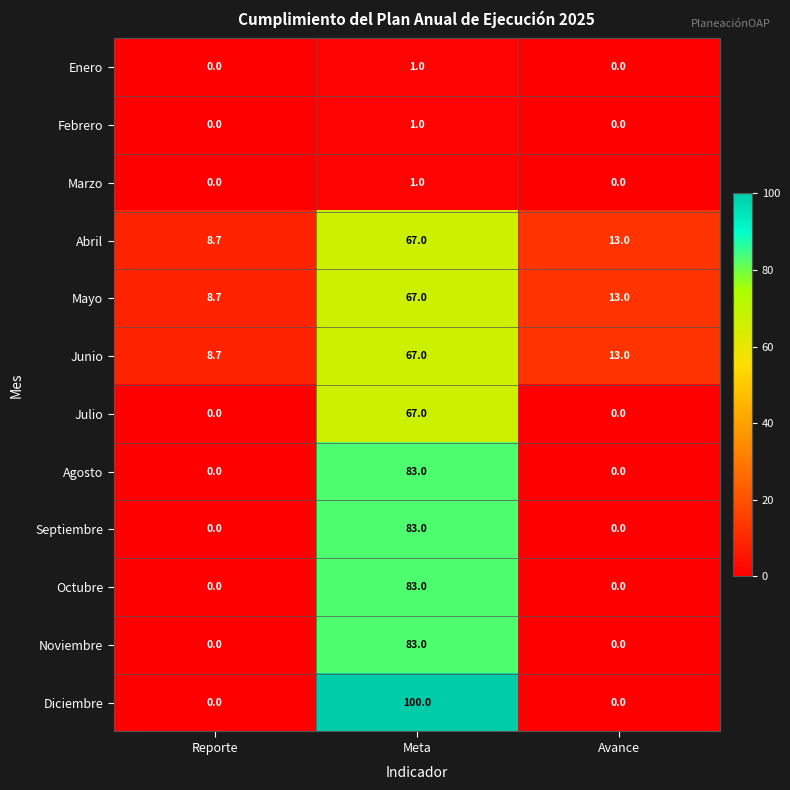

The Junio series shows 8.7 at Reporte. True or false?

True